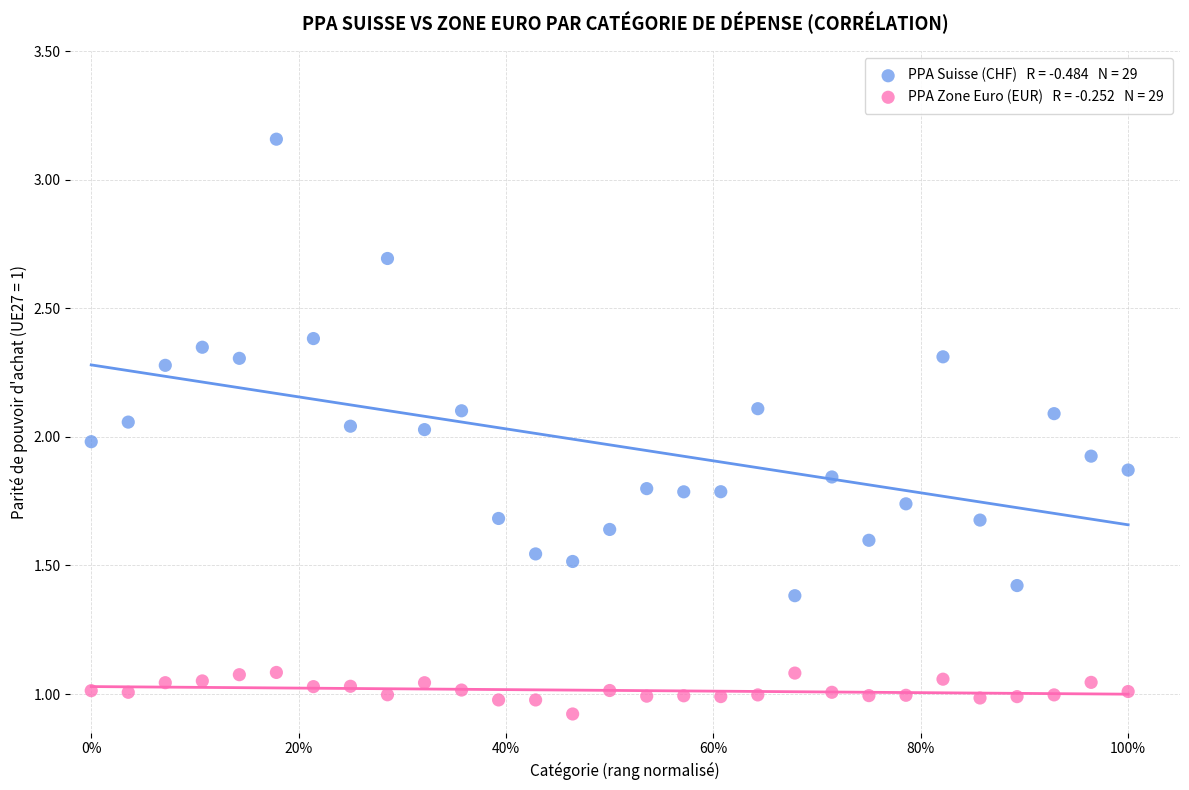

Across all data points, what is the range of Y values (max minus min)?

2.2